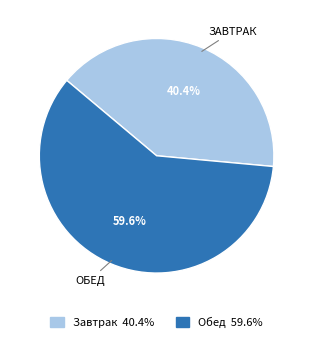

True or false: Завтрак accounts for 50% of the total.

False